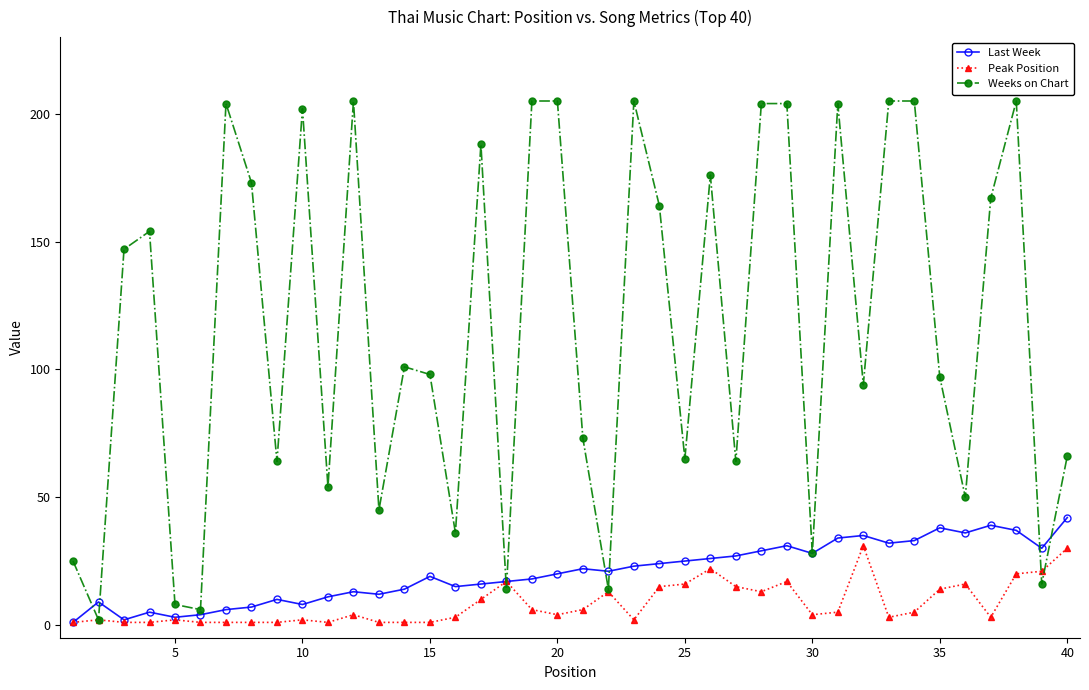

What is the maximum value for Last Week?

42